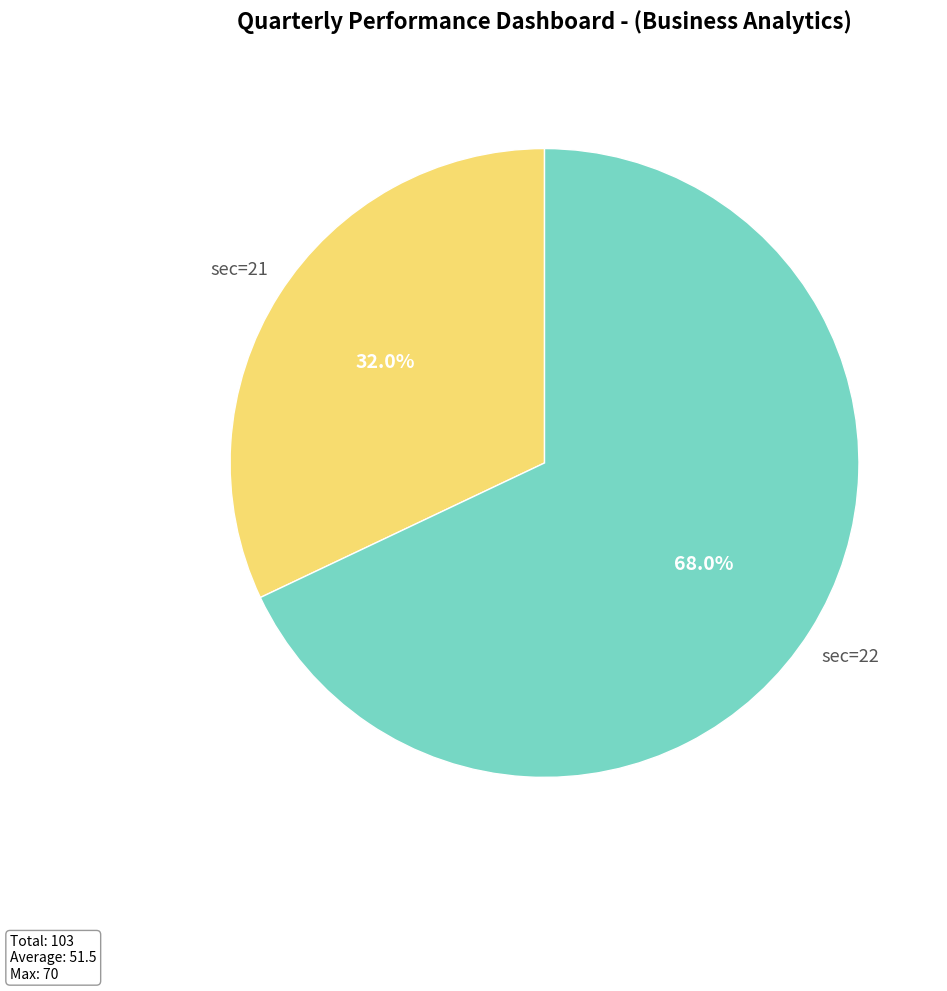

To the nearest percent, what is the average slice percentage?

50%